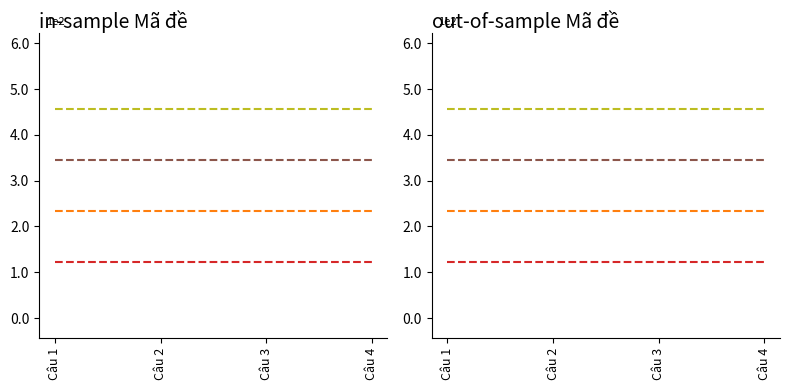

Which series has the widest spread of values?

Mã đề 123